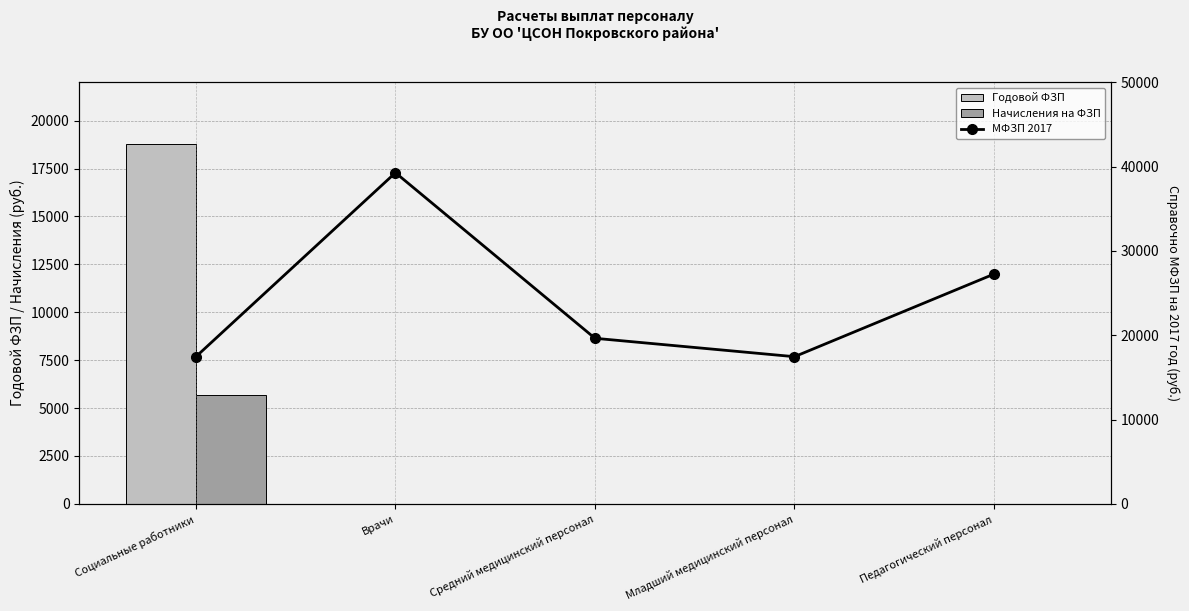

At which label is Годовой ФЗП closest to 9380?

Социальные работники